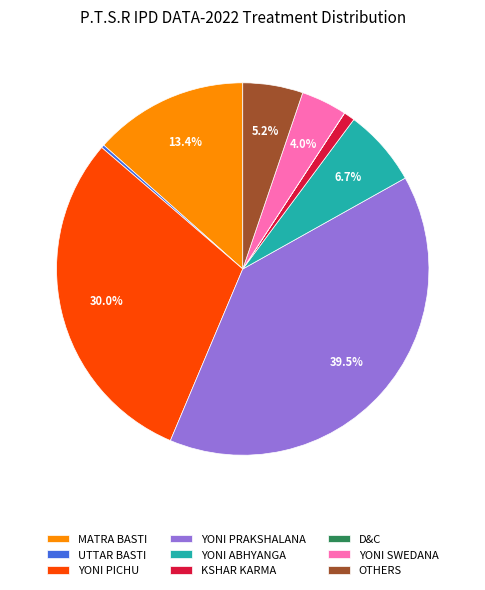

How much of the chart is everything except YONI PICHU?

70.0%